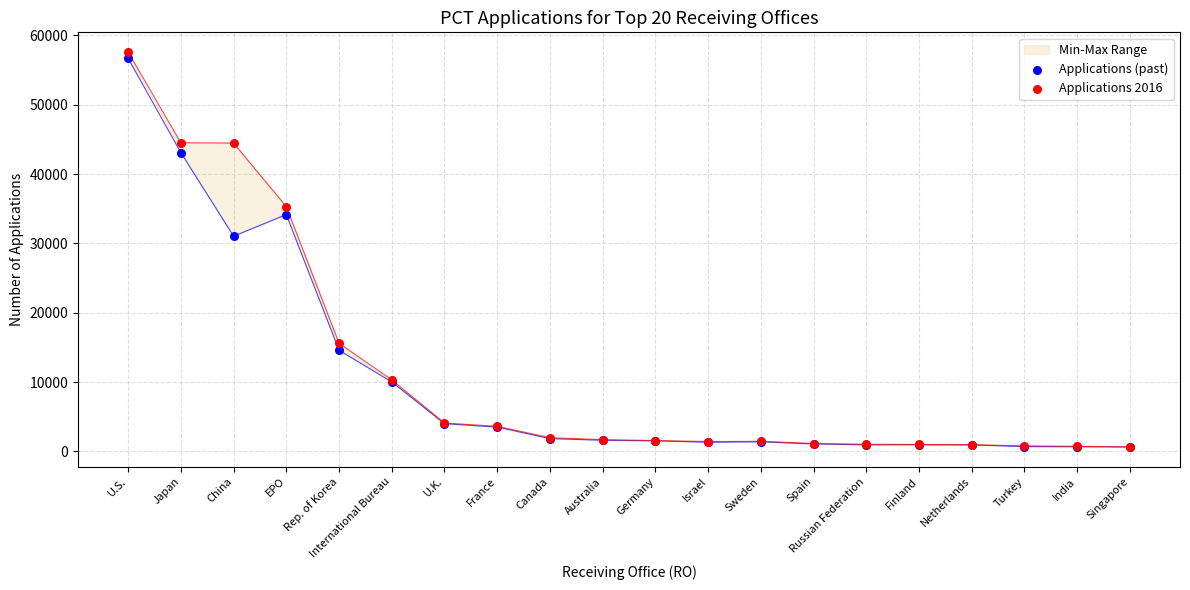

Which series reaches the maximum Y coordinate?

Applications 2016